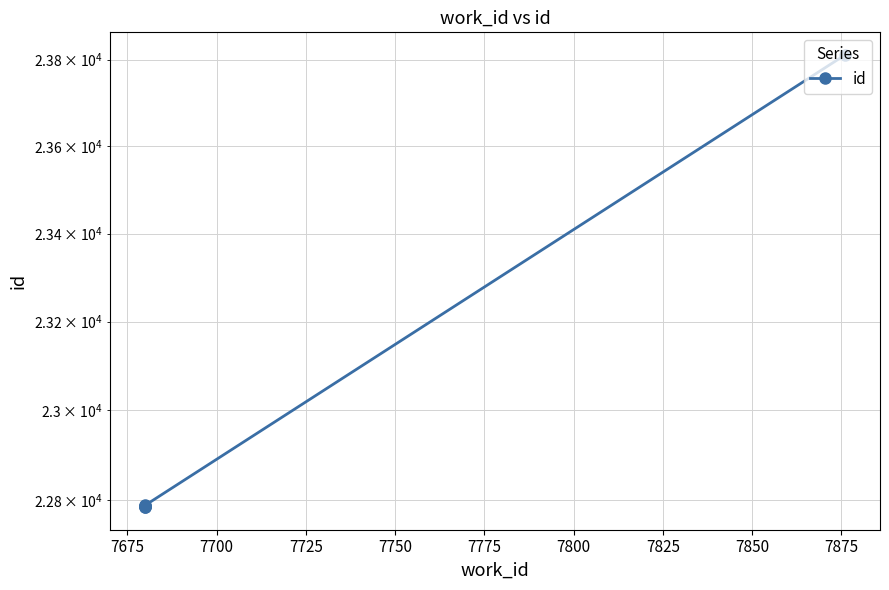

What is the average value?

22957